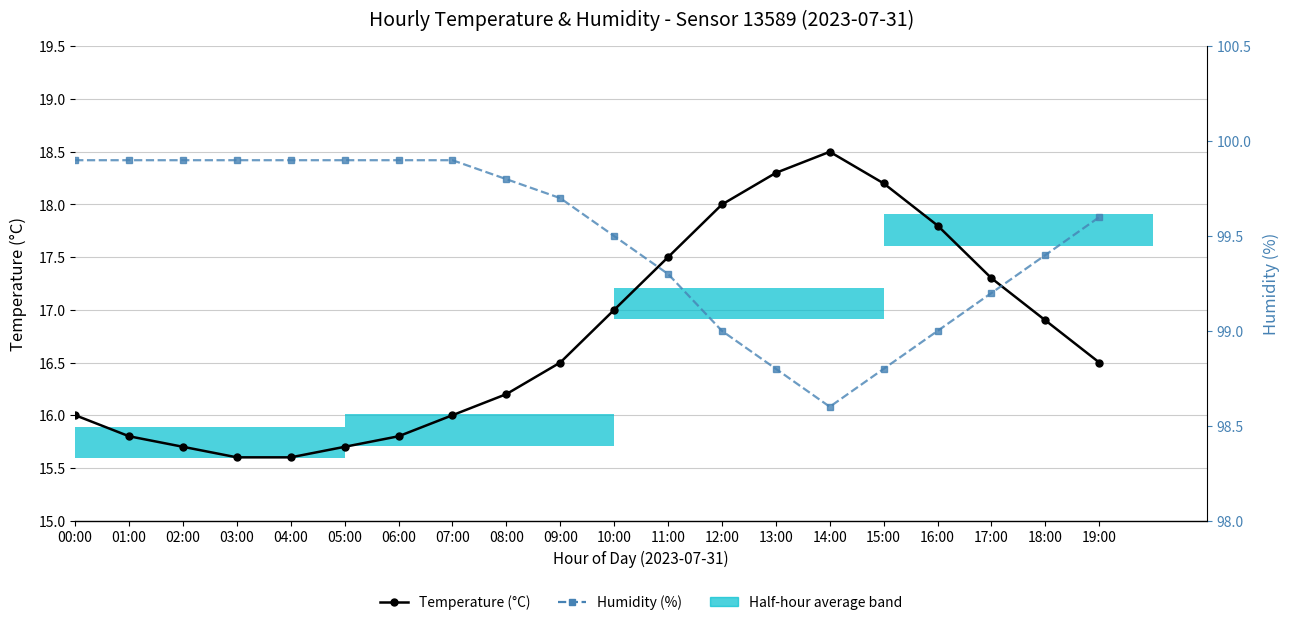

What is the difference between the Temperature (°C) values at 09:00 and 12:00?

1.5